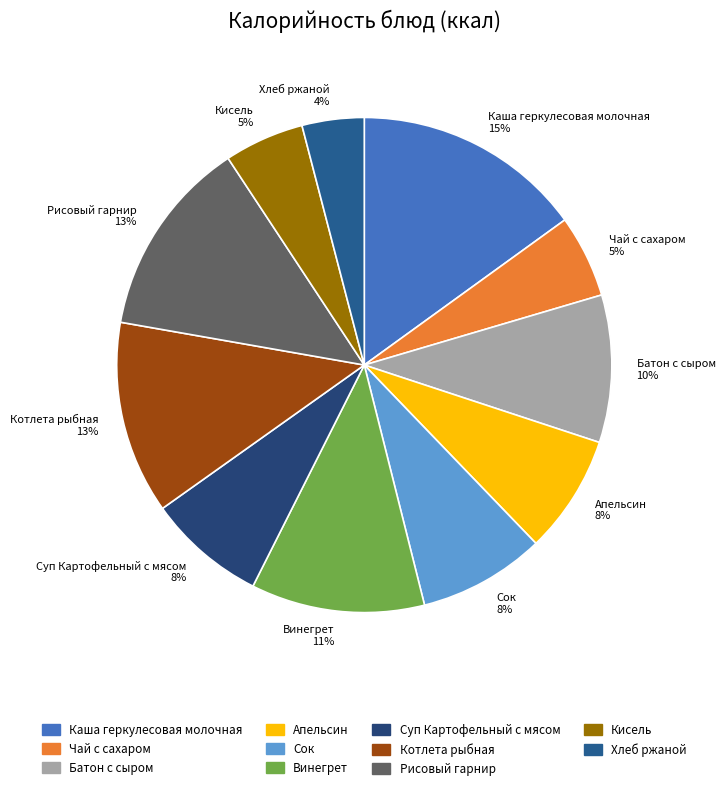

The Котлета рыбная 13% slice represents 27% of the pie. True or false?

False